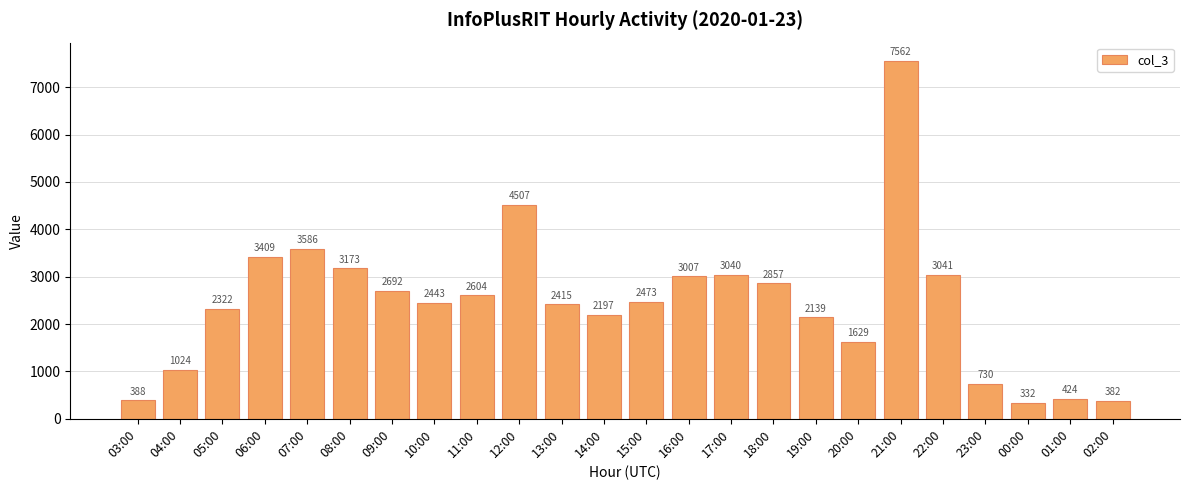

Between 09:00 and 08:00, which is larger?

08:00